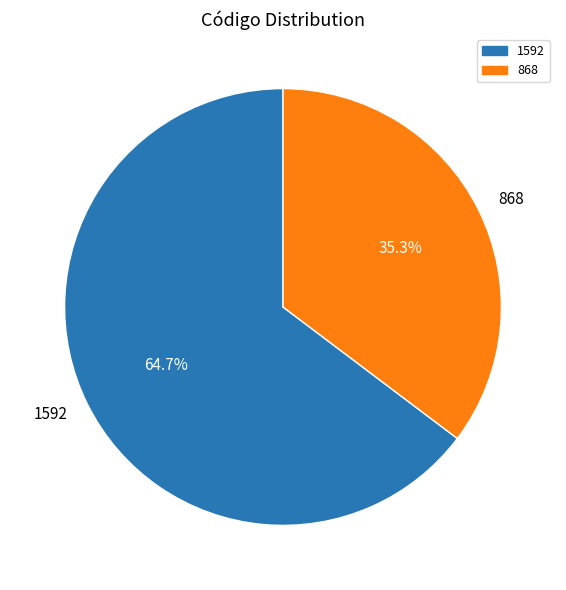

Rank the categories by value from highest to lowest.

1592, 868